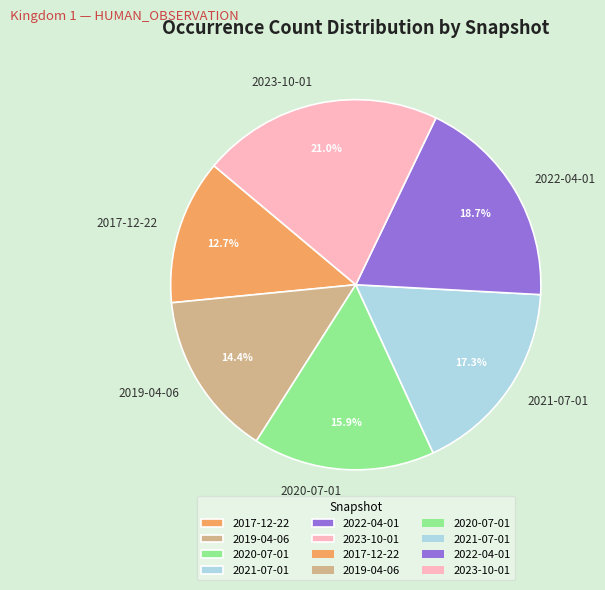

Which slice is the largest?

2023-10-01